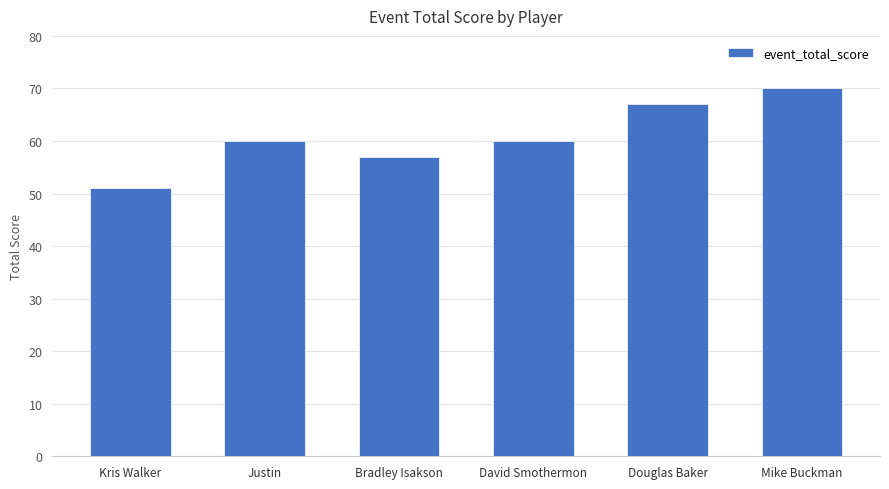

The value at Justin is 60. True or false?

True